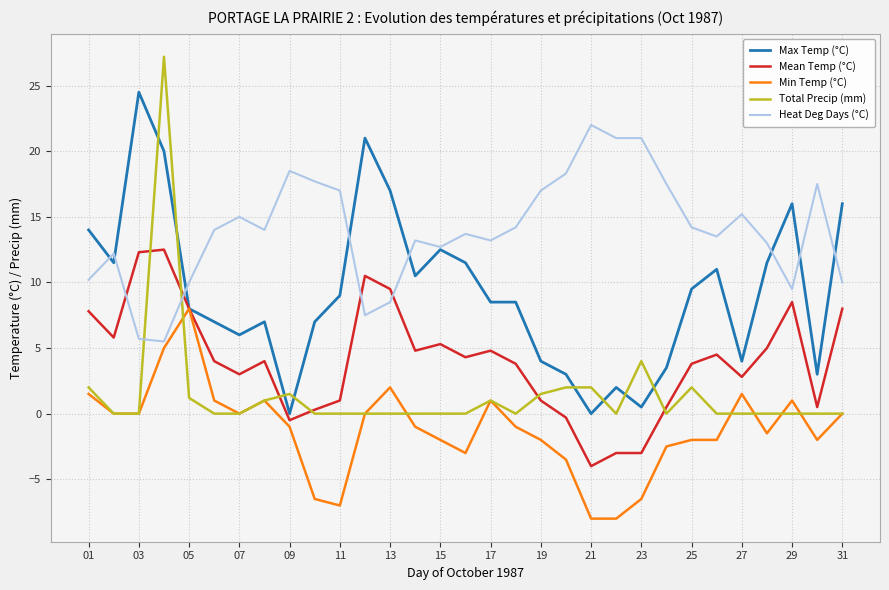

Which series ends up on top after the final intersection of Heat Deg Days (°C) and Mean Temp (°C)?

Heat Deg Days (°C)